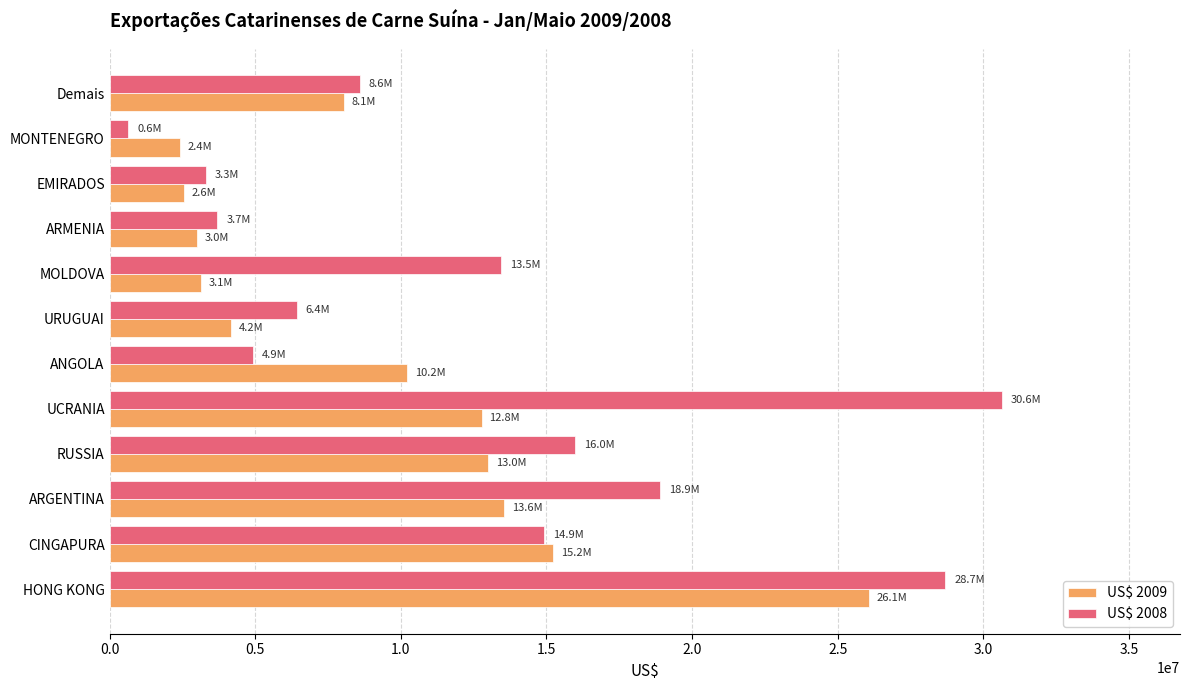

Rank the series by their maximum value, from lowest to highest.

US$ 2009, US$ 2008